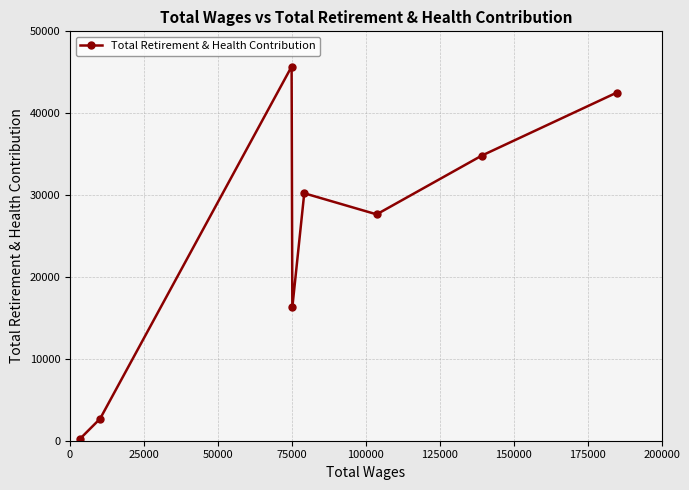

What is the difference between the maximum and minimum values?

45435